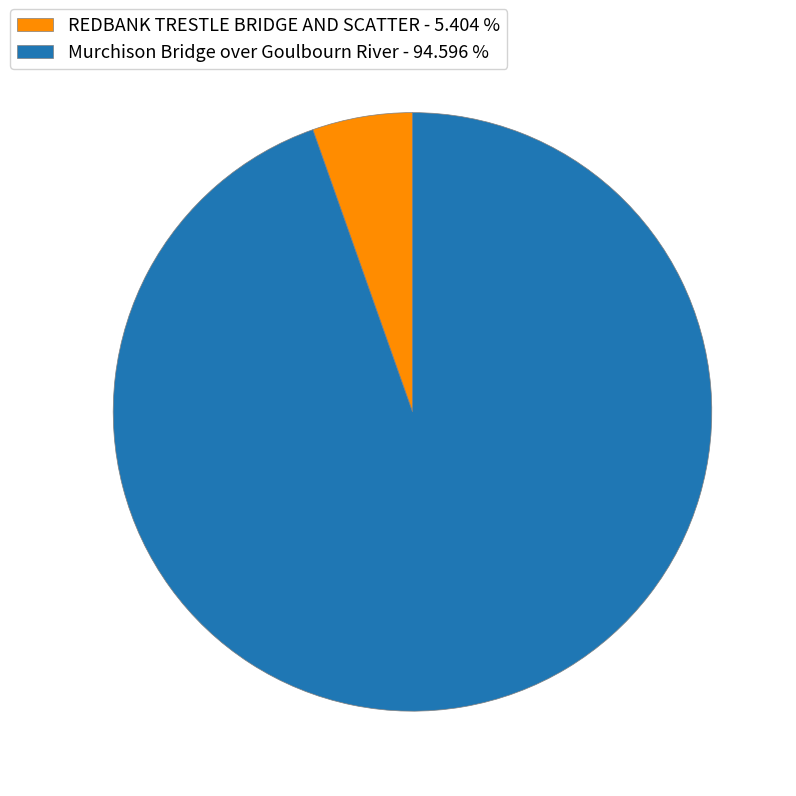

Is the sum of REDBANK TRESTLE BRIDGE AND SCATTER - 5.404 % and Murchison Bridge over Goulbourn River - 94.596 % greater than half?

Yes